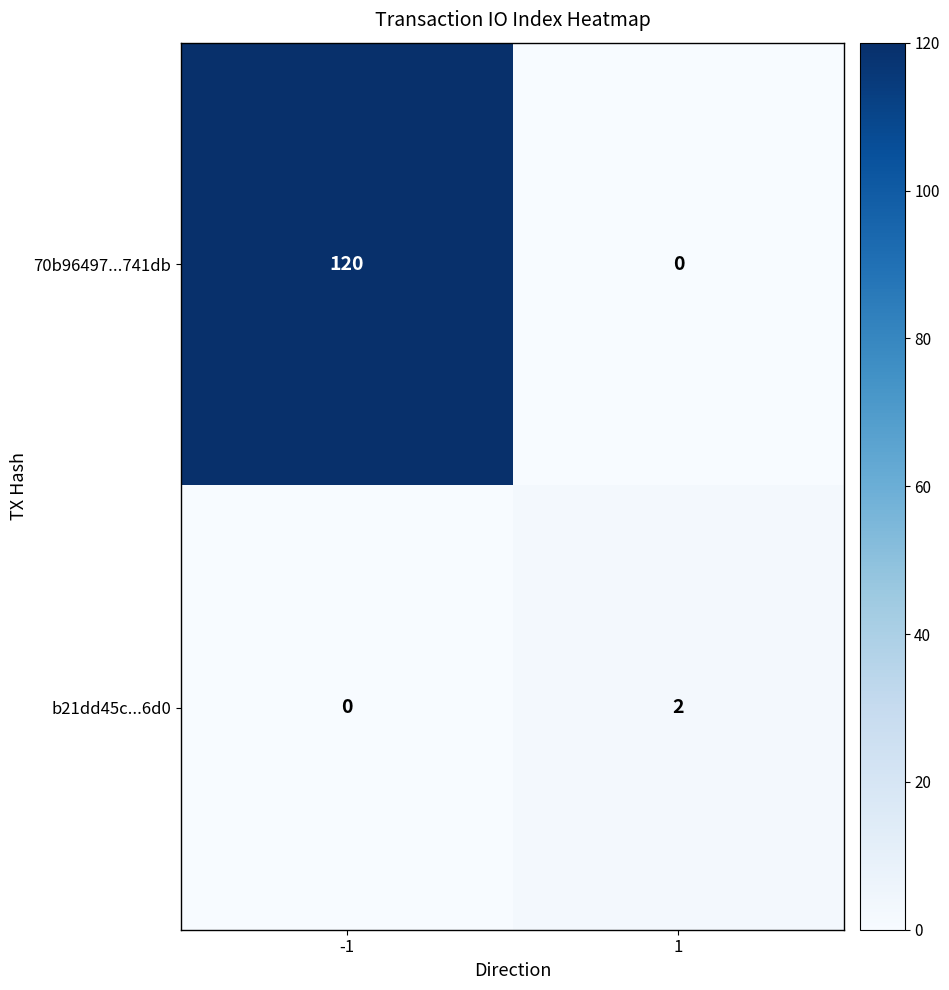

Reading right to left, list all the values displayed in this chart.

70b96497...741db: 1=0	-1=120
b21dd45c...6d0: 1=2	-1=0